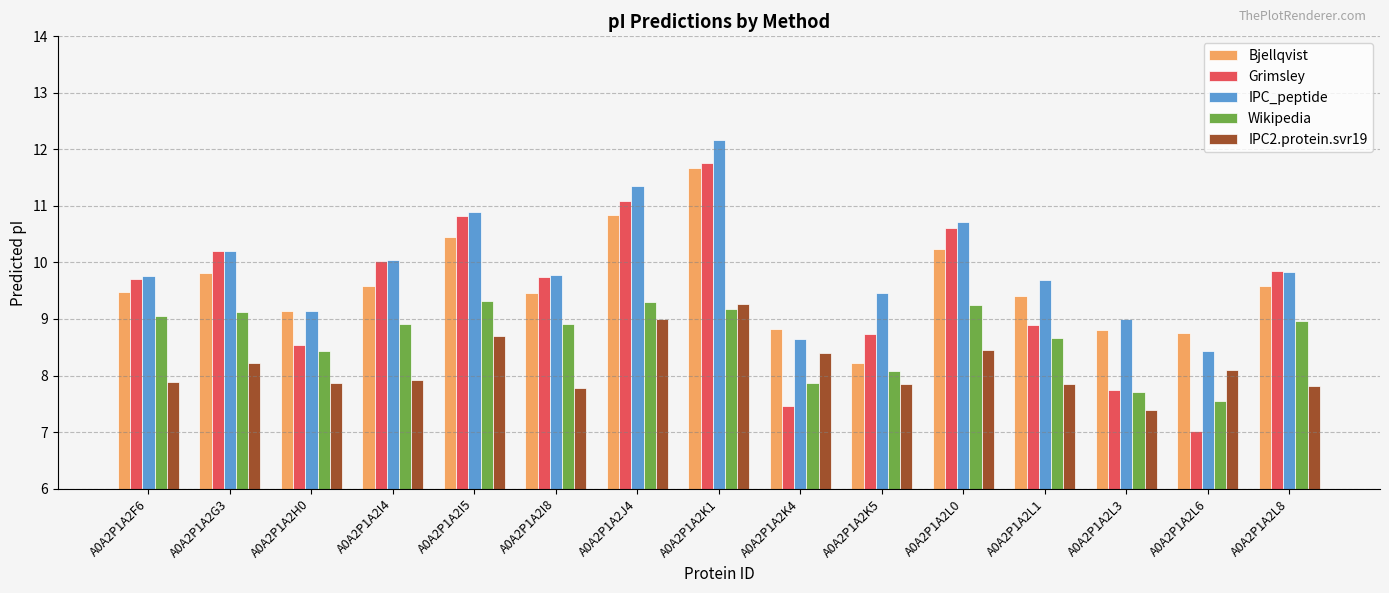

Between A0A2P1A2F6 and A0A2P1A2K1, which series saw the biggest shift?

IPC_peptide